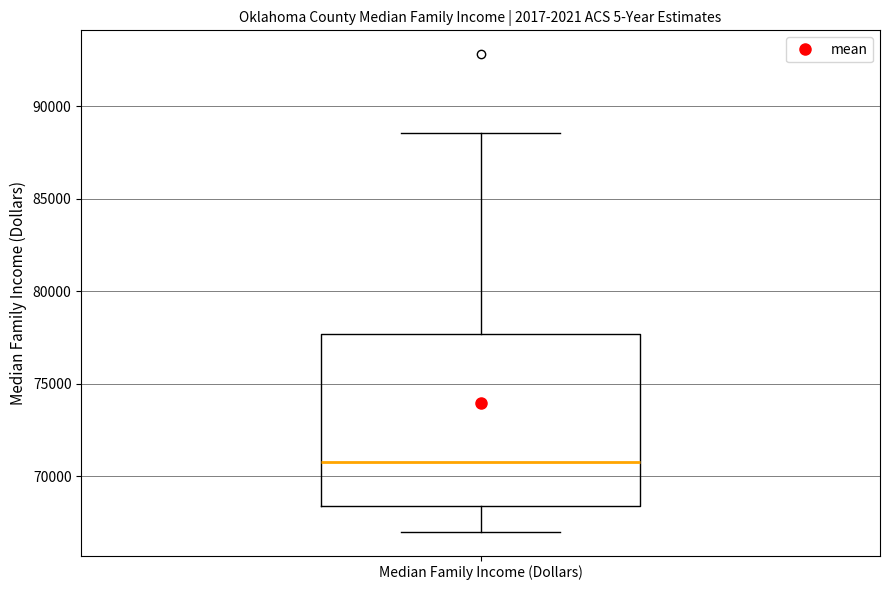

Read this box plot against the y-axis: the position of the median line, the range covered by the box, and the ends of both whiskers. The values are not printed on the chart, so give them approximately, as read against the axis.

median 71000, box 68500 to 77500, whiskers 67000 to 88500